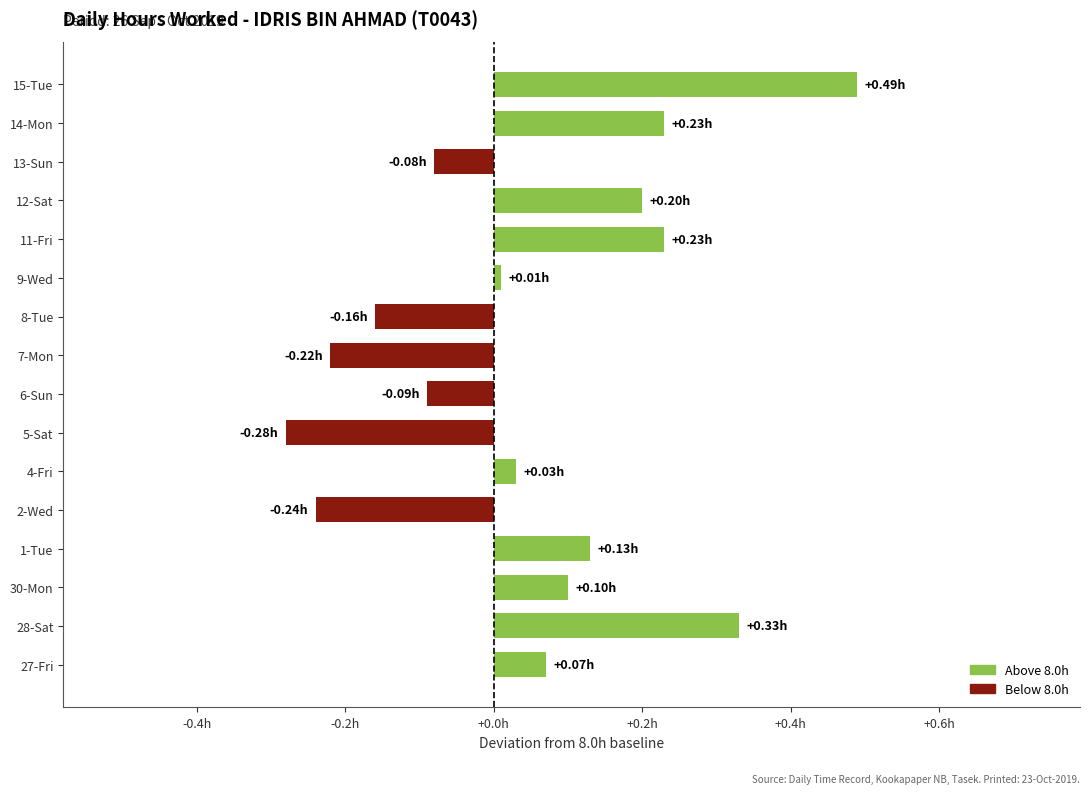

Which category has the highest value across all series?

15-Tue